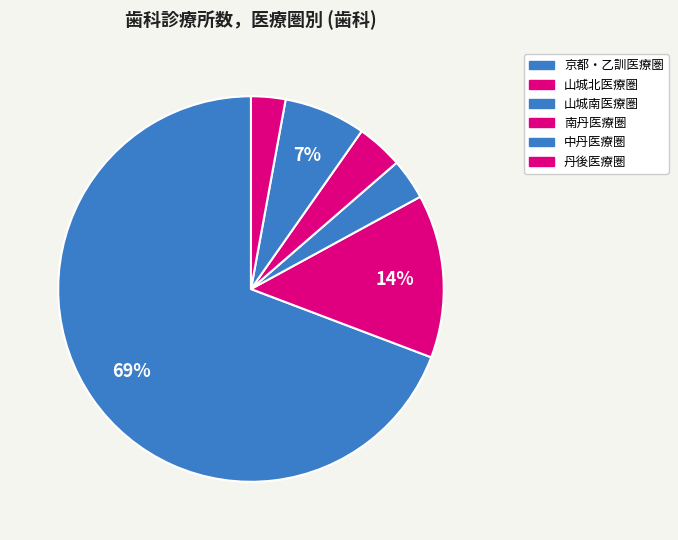

Is there a majority slice in this chart?

Yes